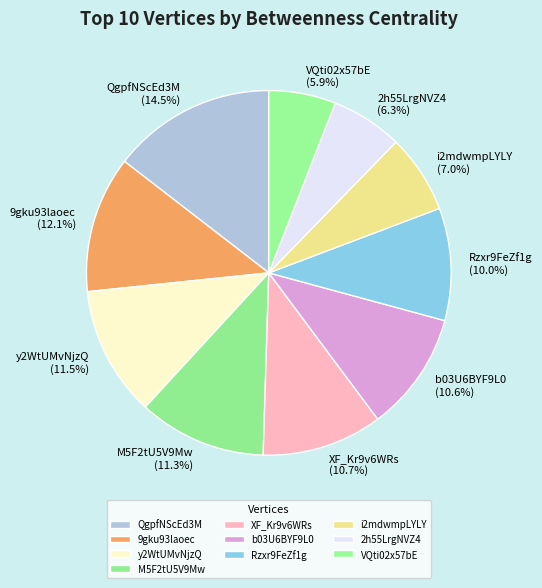

Is the sum of 9gku93laoec and 2h55LrgNVZ4 greater than half?

No